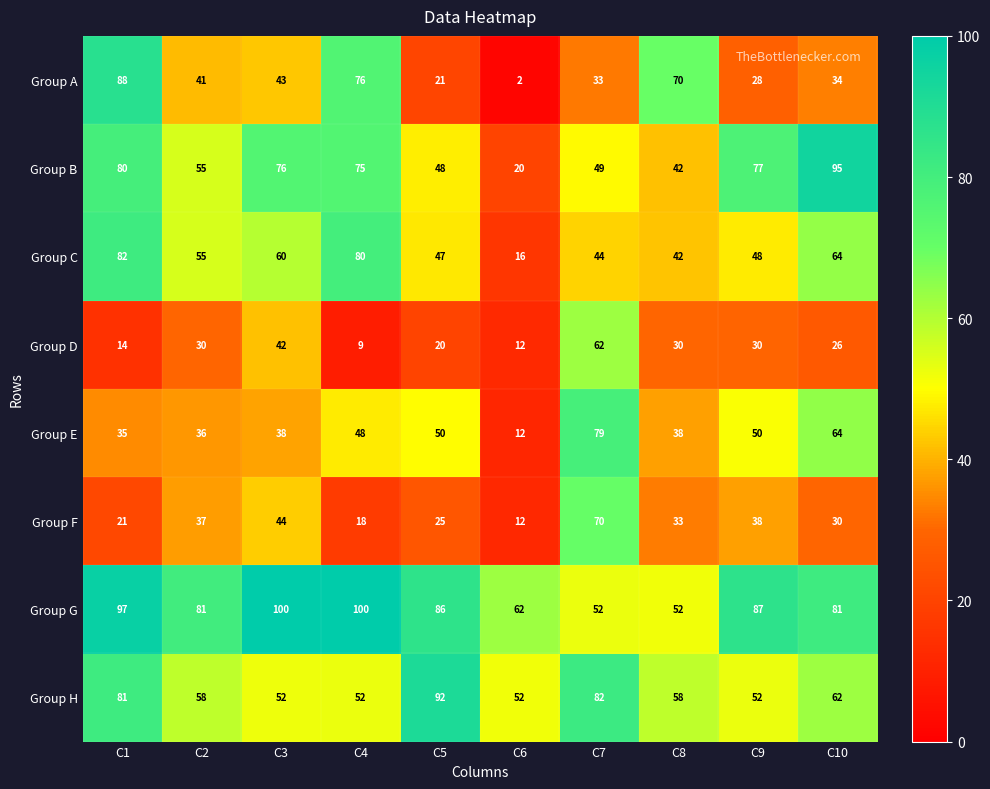

At how many categories does at least one series exceed 52?

10